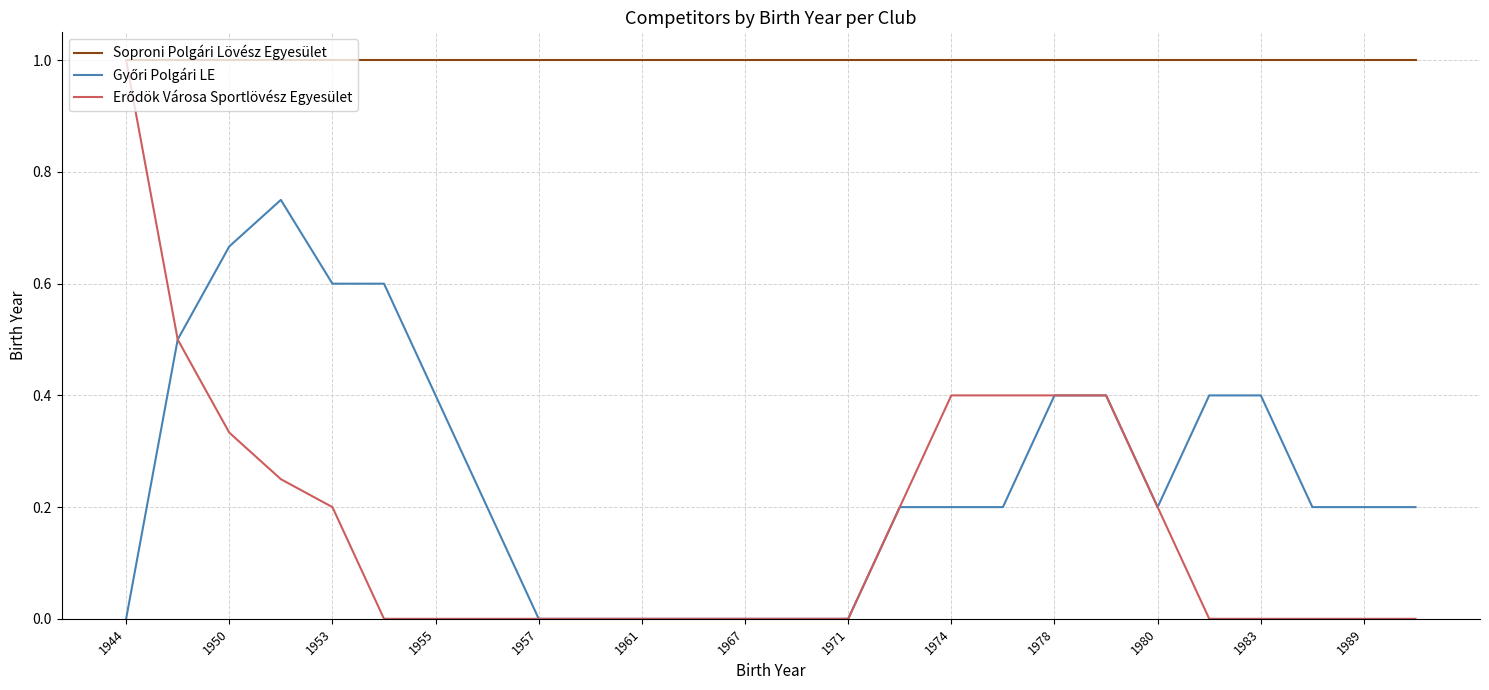

What is the lowest value of the Soproni Polgári Lövész Egyesület series?

1.0